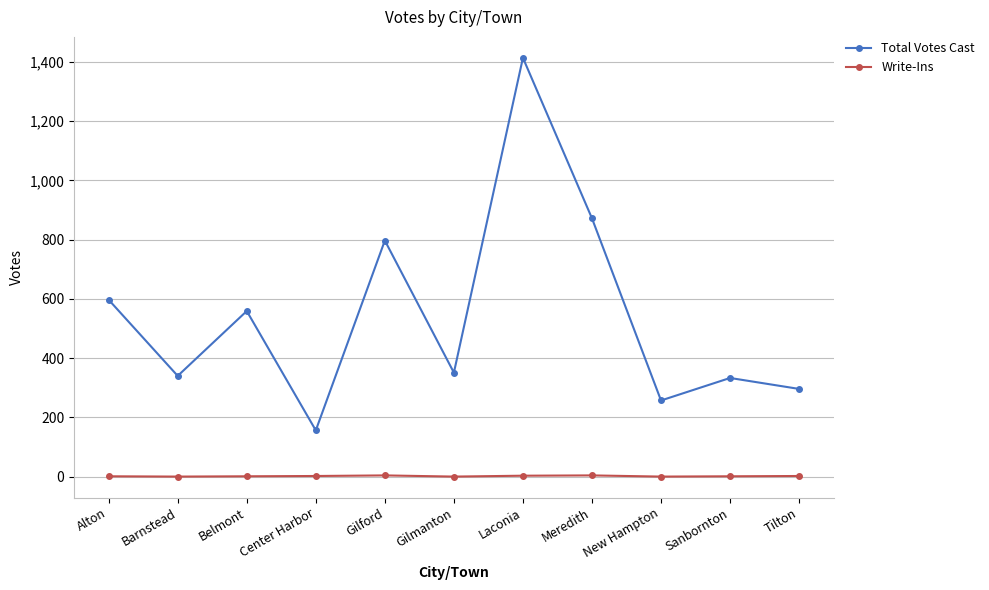

At which category is the sum across all series the highest?

Laconia